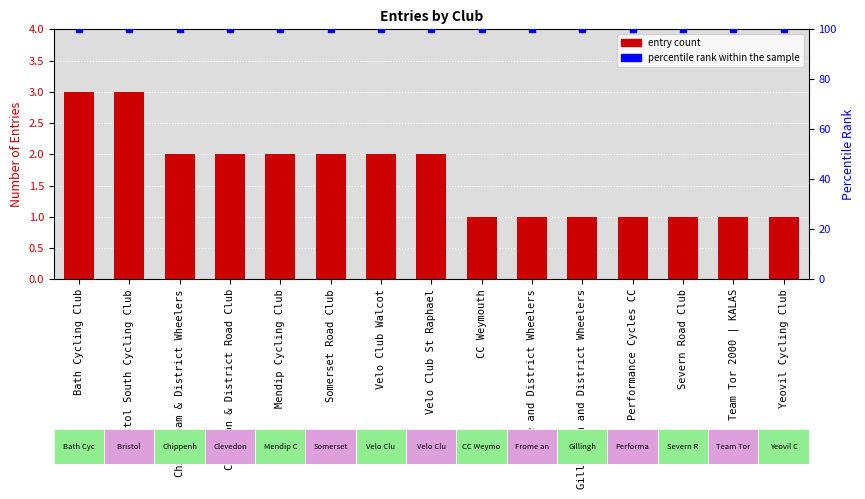

At which category is the sum across all series the highest?

Bath Cycling Club